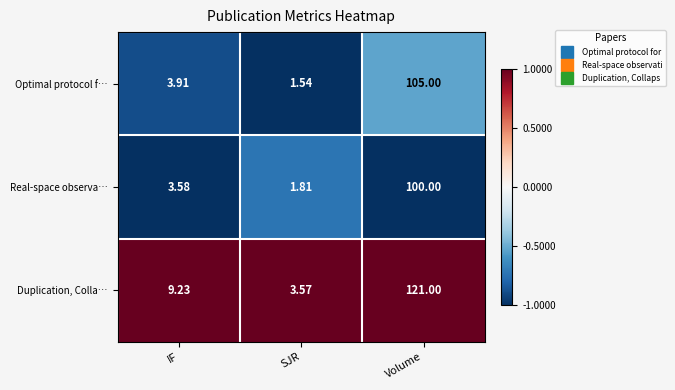

At which category is the sum across all series the highest?

Volume